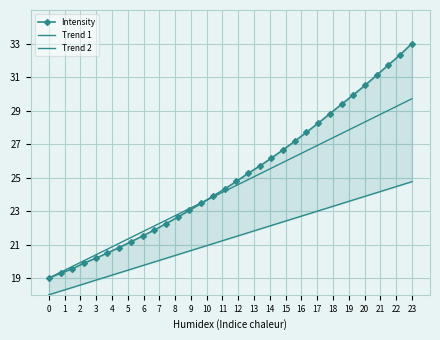

How many times do Intensity and Trend 1 cross each other?

1